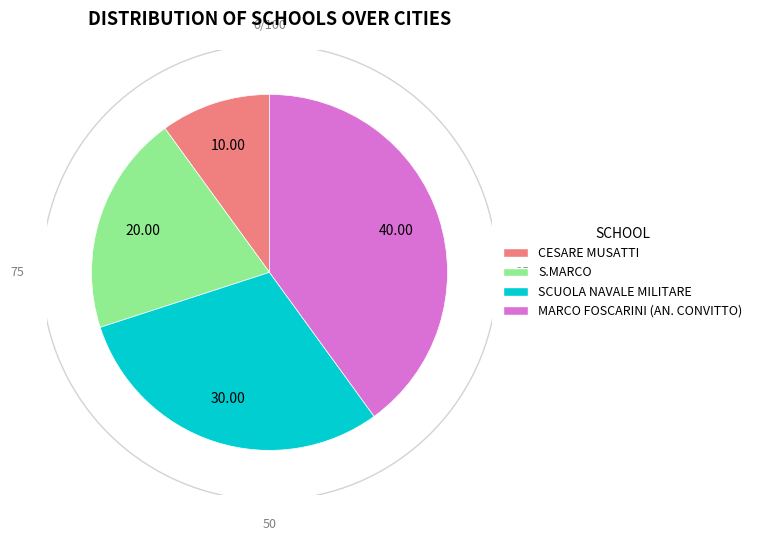

What portion of the pie excludes SCUOLA NAVALE MILITARE?

70.0%